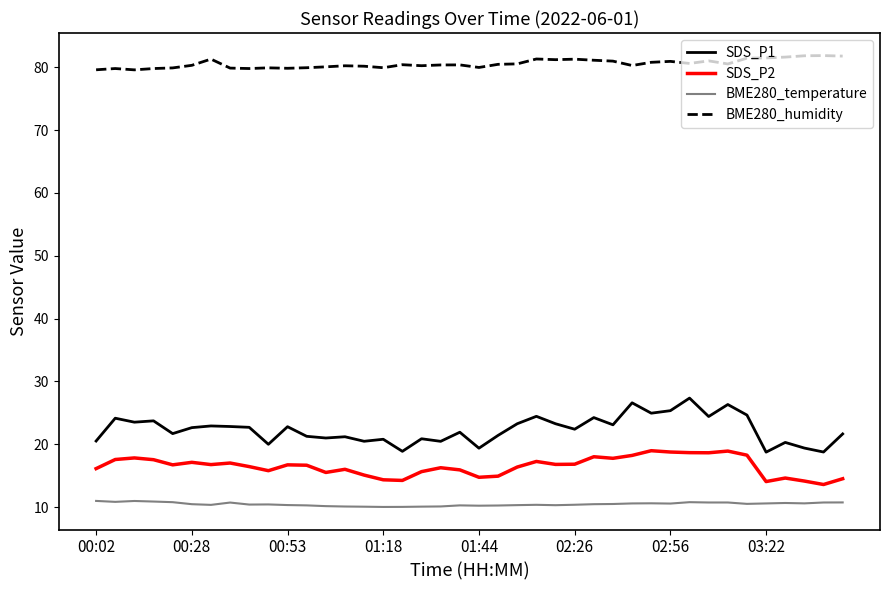

What is the smallest value displayed?

10.0